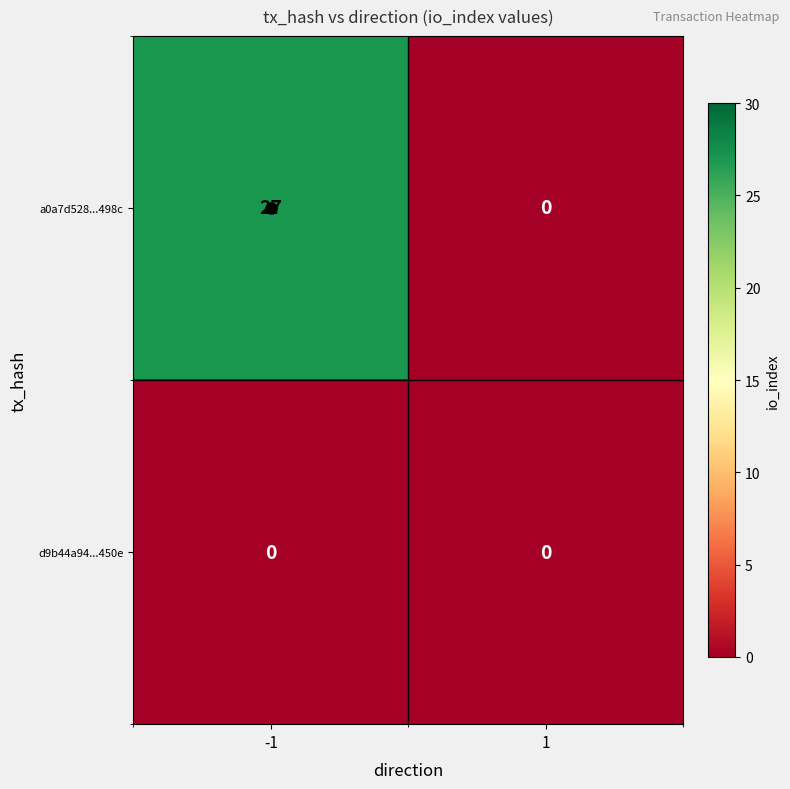

True or false: d9b44a94...450e has a value of 0 at -1.

True